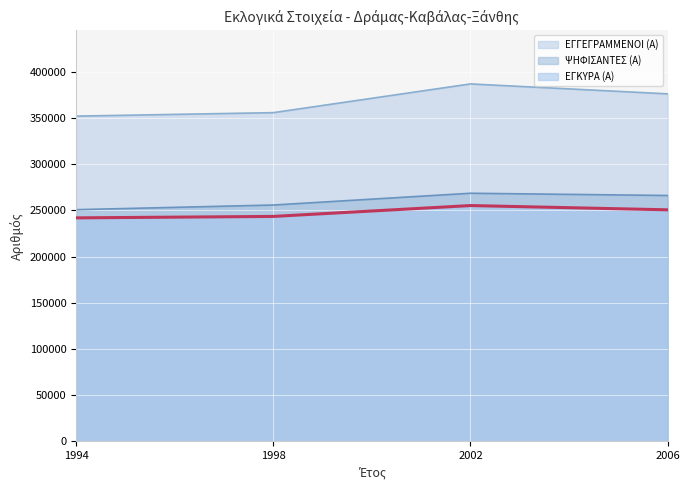

At which label does ΕΓΚΥΡΑ (Α) reach its peak?

2002